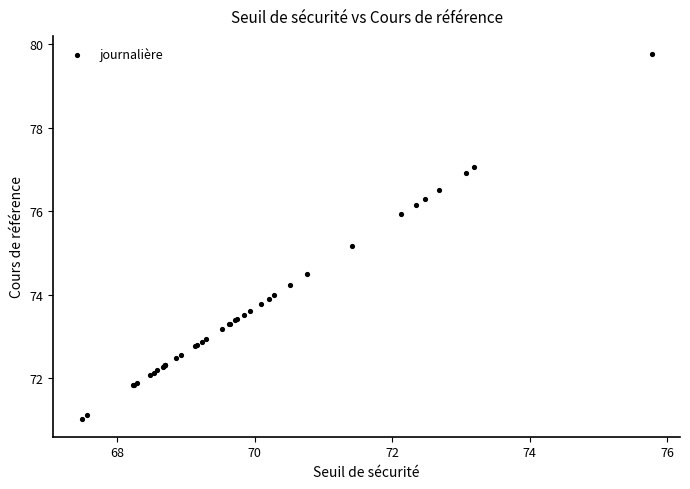

What Y value in the scatter plot is closest to 75?

75.2